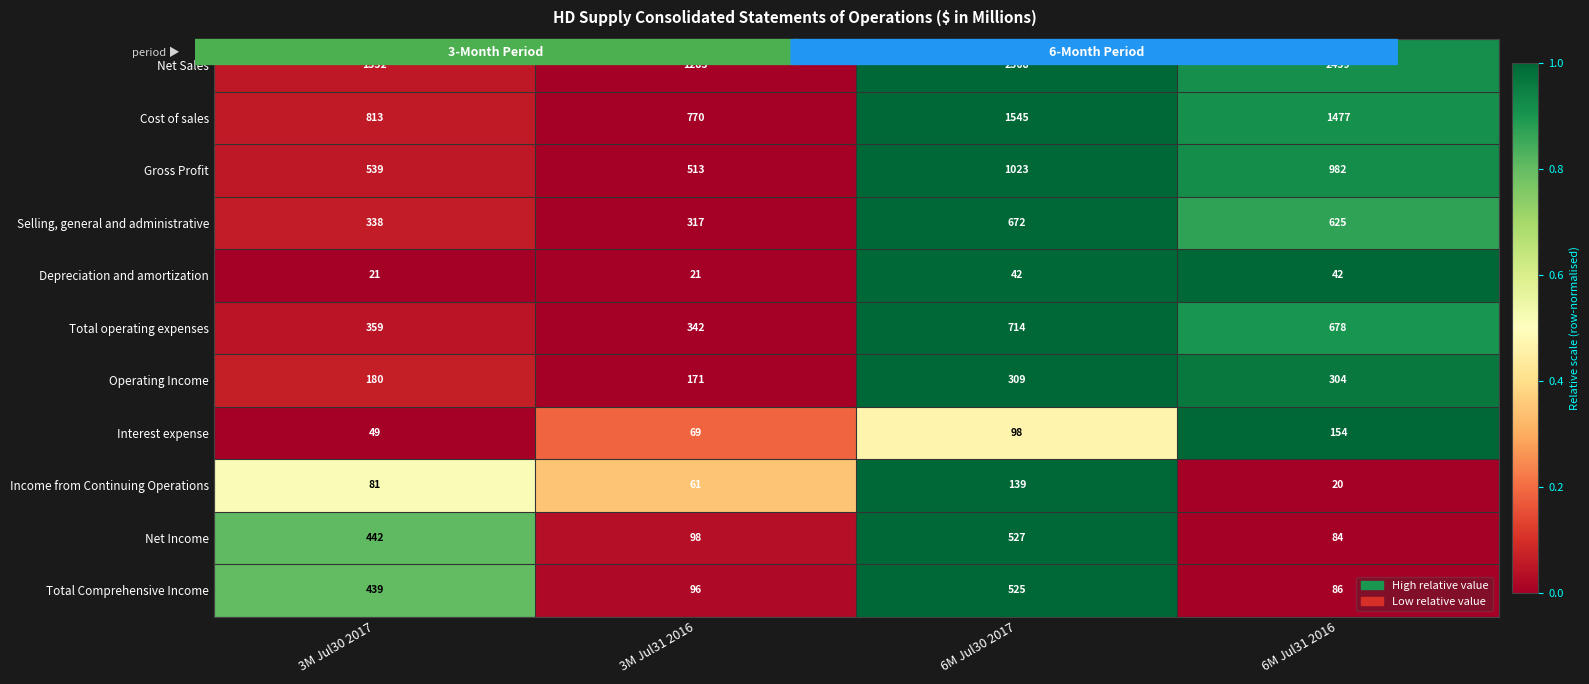

Rank the series by their maximum value, from highest to lowest.

Net Sales, Cost of sales, Gross Profit, Total operating expenses, Selling, general and administrative, Net Income, Total Comprehensive Income, Operating Income, Interest expense, Income from Continuing Operations, Depreciation and amortization